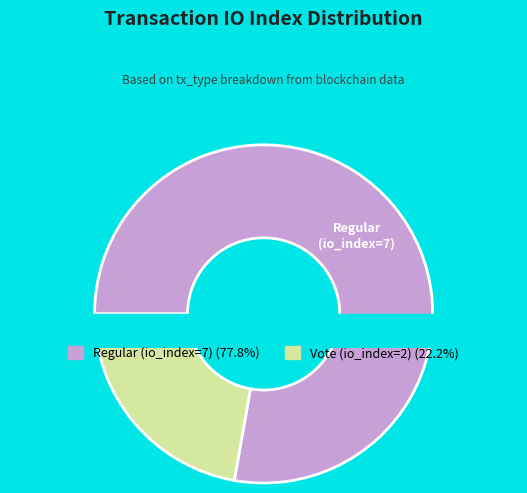

Count the number of slices in the pie.

2